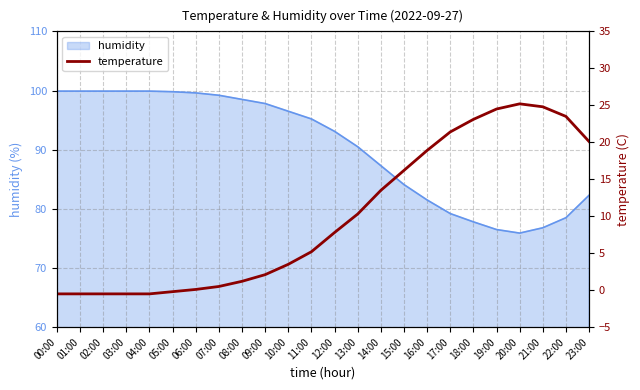

How many points are higher than both their immediate neighbors (excluding endpoints)?

1